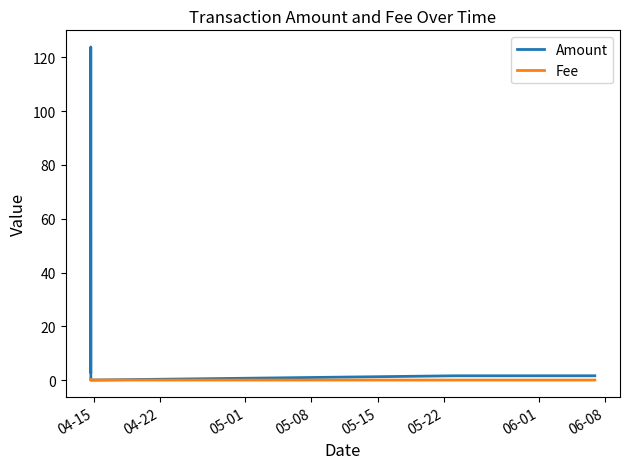

Rank the series by their maximum value, from highest to lowest.

Amount, Fee